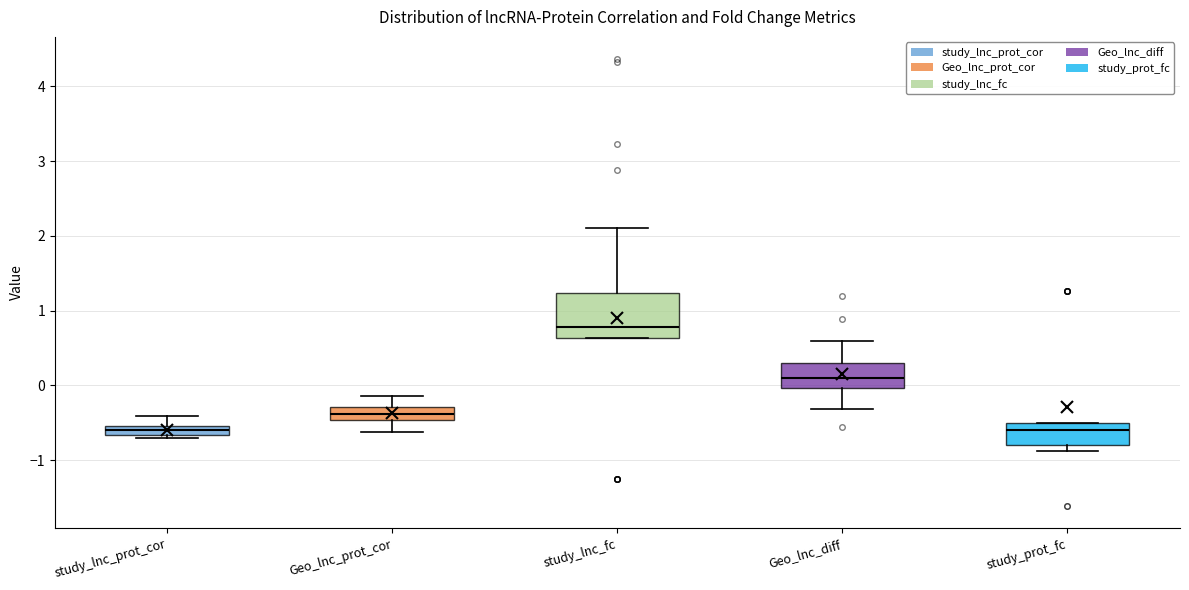

Where does the median line of the box for study_lnc_prot_cor sit on the y-axis? The values are not printed on the chart, so give them approximately, as read against the axis.

-0.6